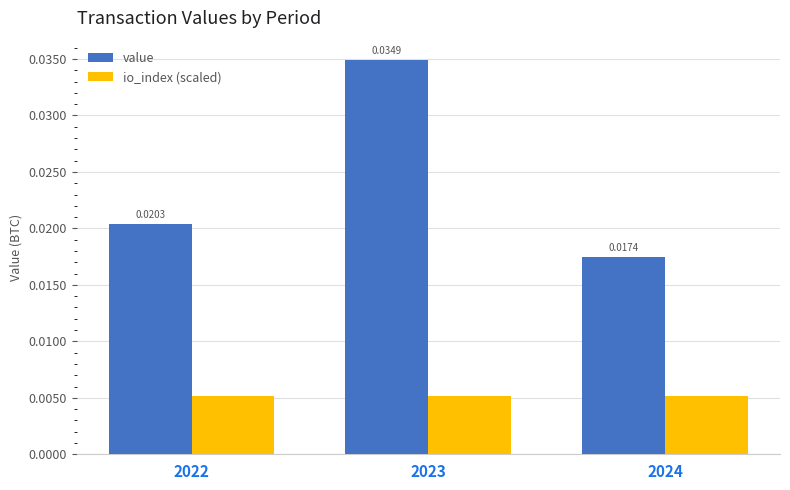

At which category is the sum across all series the highest?

2023